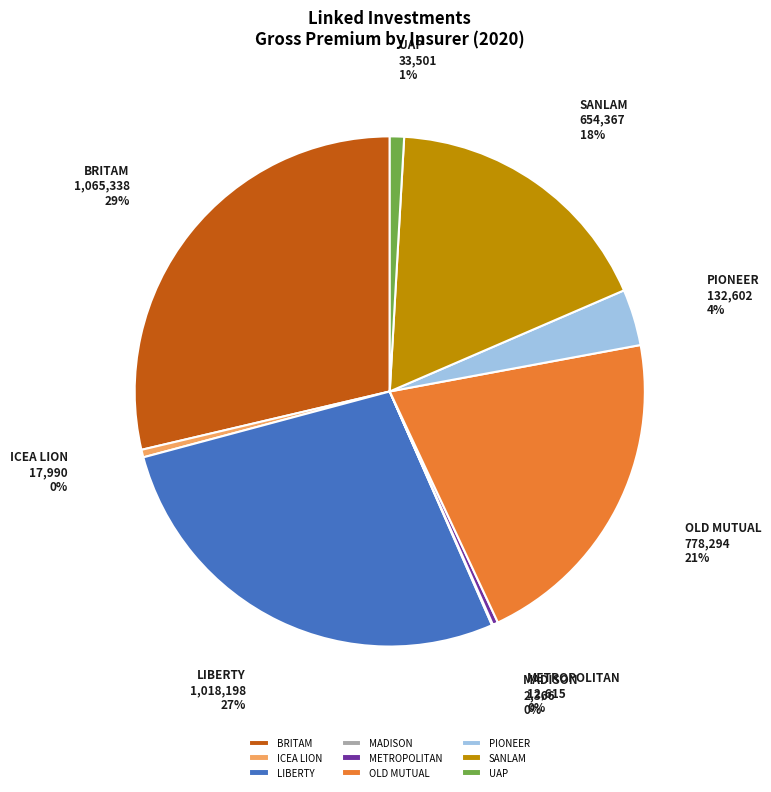

Which slice is the largest?

BRITAM